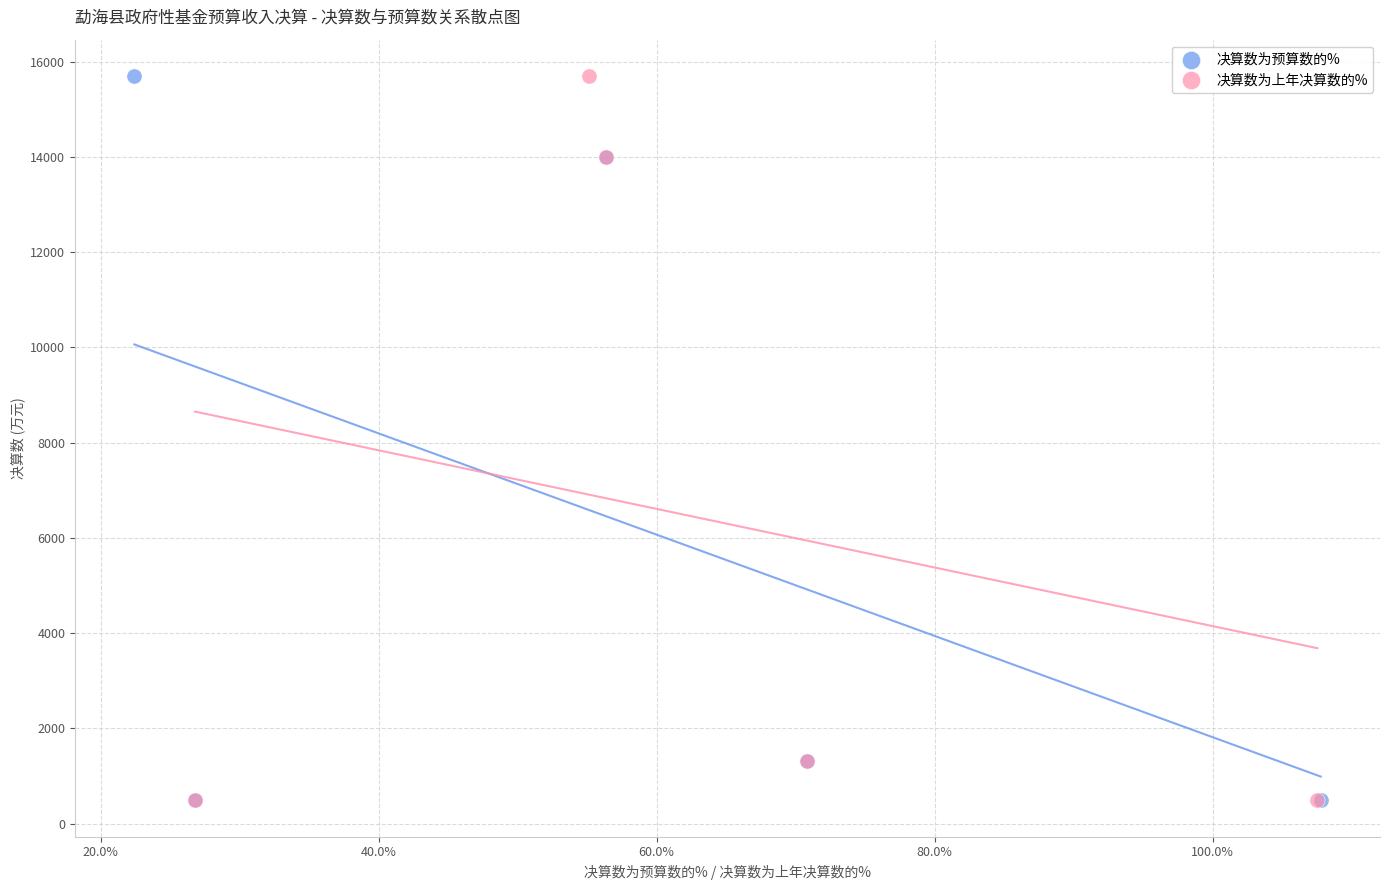

What are all the series names shown in the legend?

决算数为预算数的%, 决算数为上年决算数的%